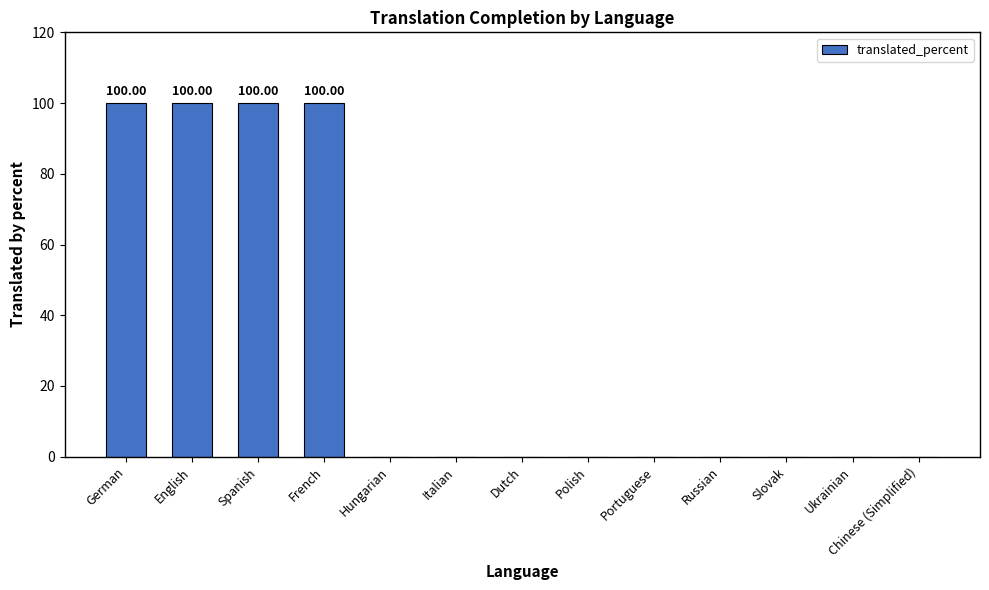

The chart shows a value of -47 at Russian. True or false?

False